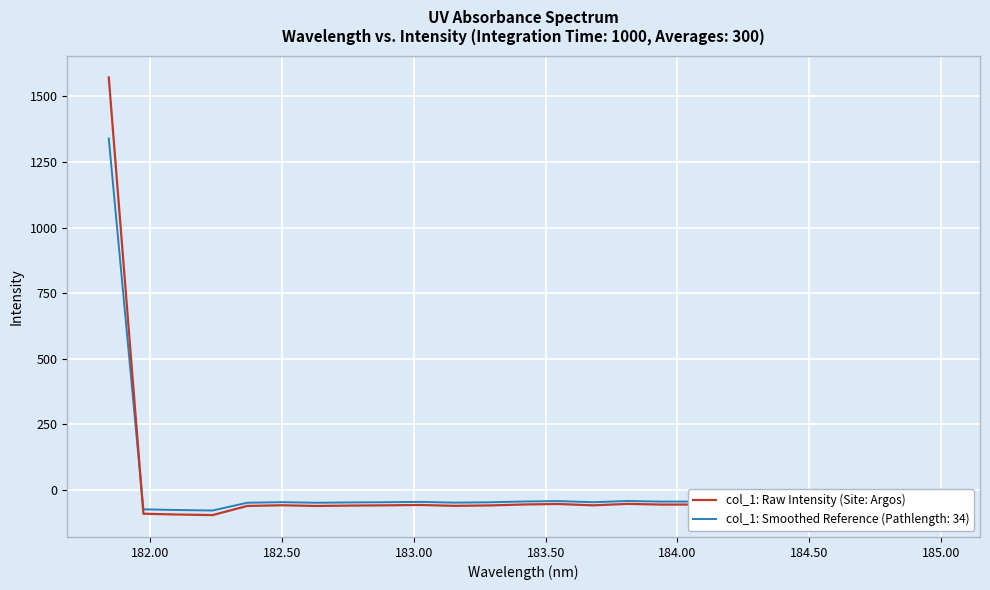

What is the minimum value shown in the chart?

-96.5